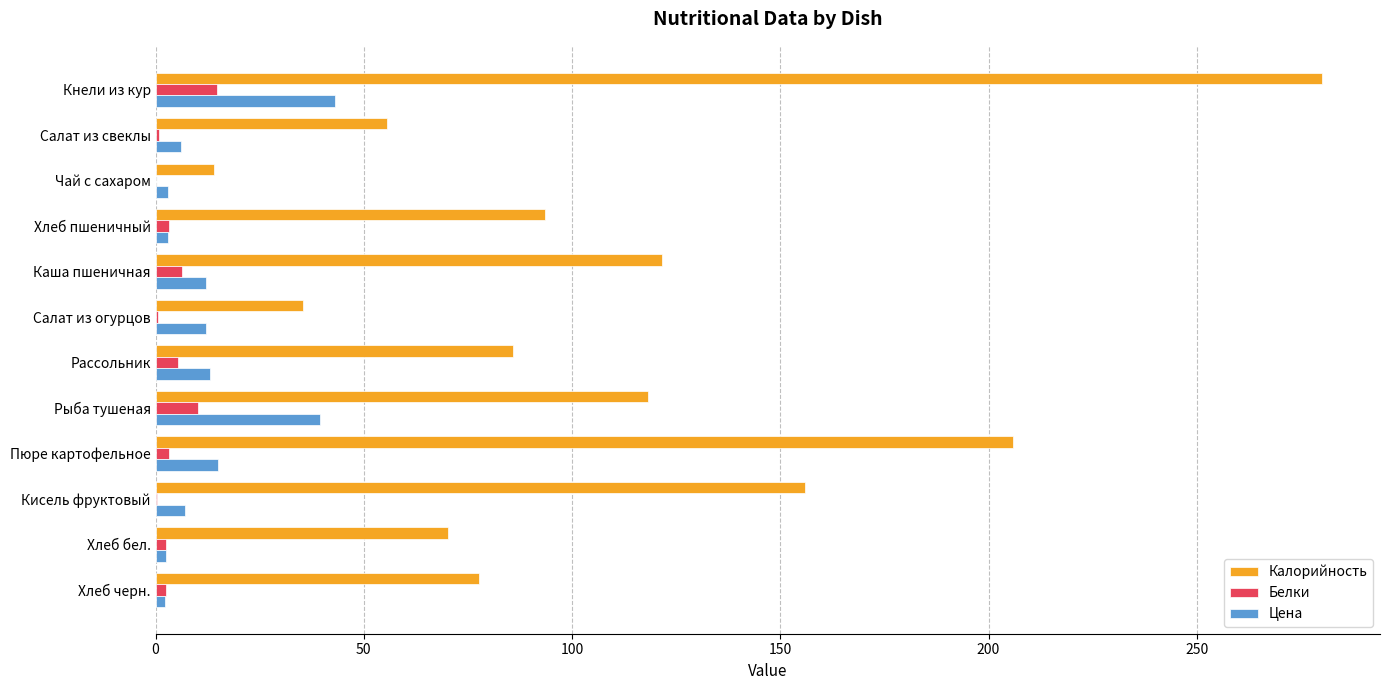

At which label is Калорийность closest to 147?

Кисель фруктовый